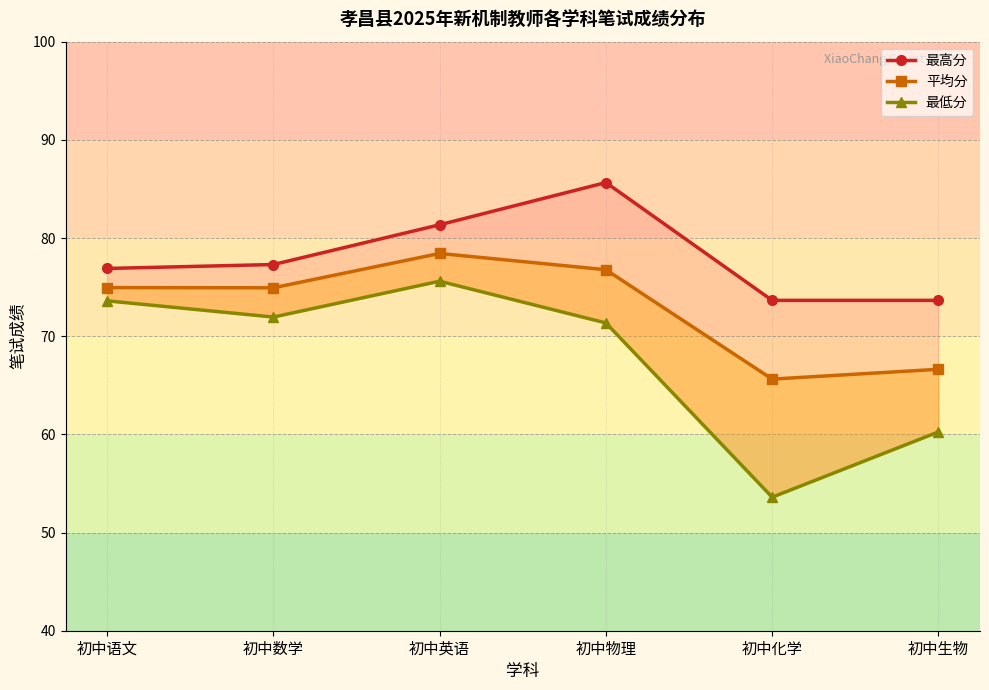

In 最低分, how many points are lower than both neighbors (excluding endpoints)?

2